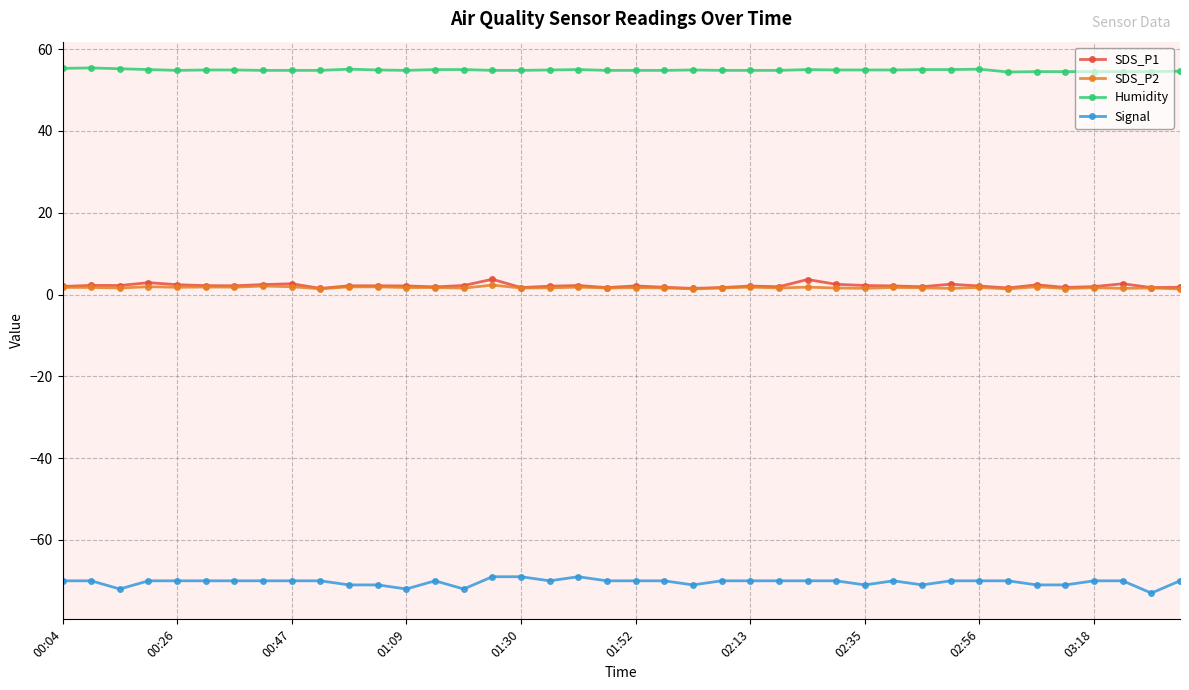

What is the minimum value shown in the chart?

-73.0